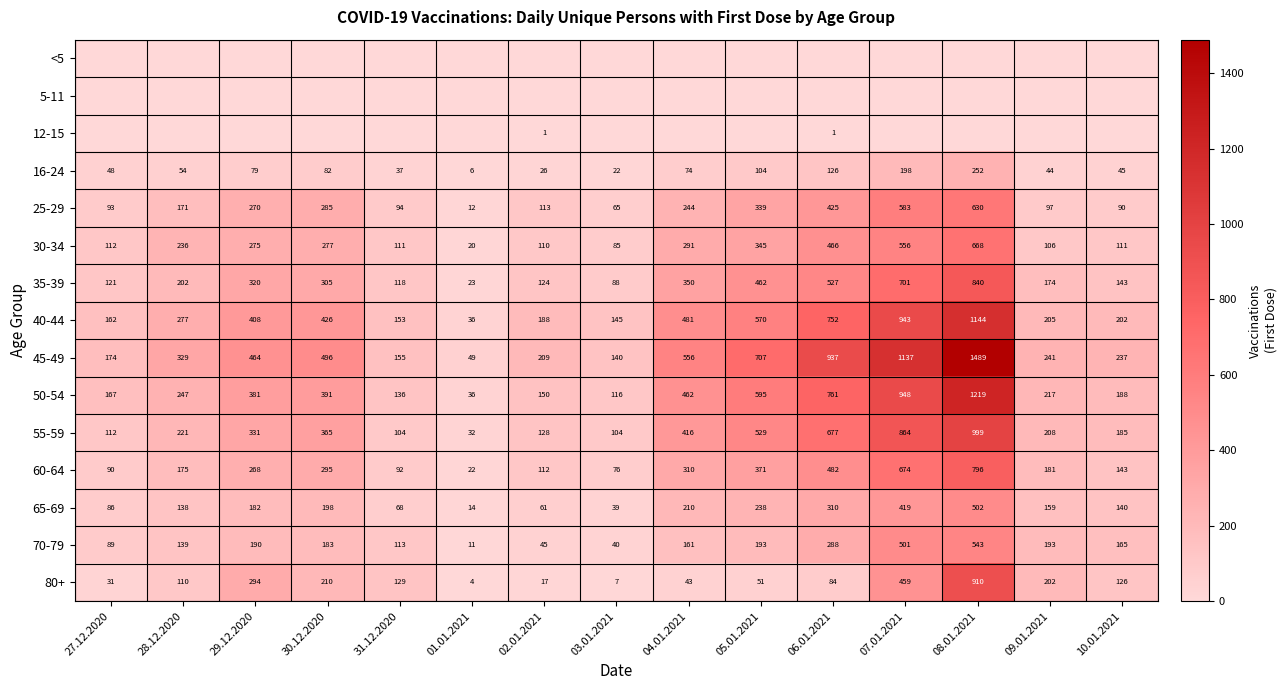

Read the 35-39 value at 07.01.2021.

701